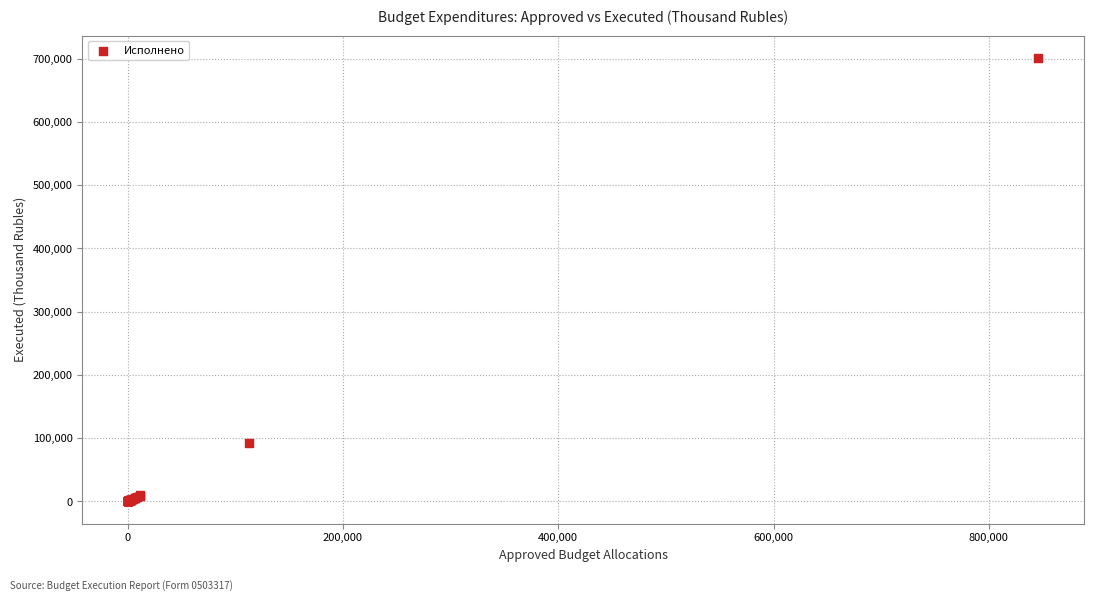

What Y value in the scatter plot is closest to 350770?

92492.1